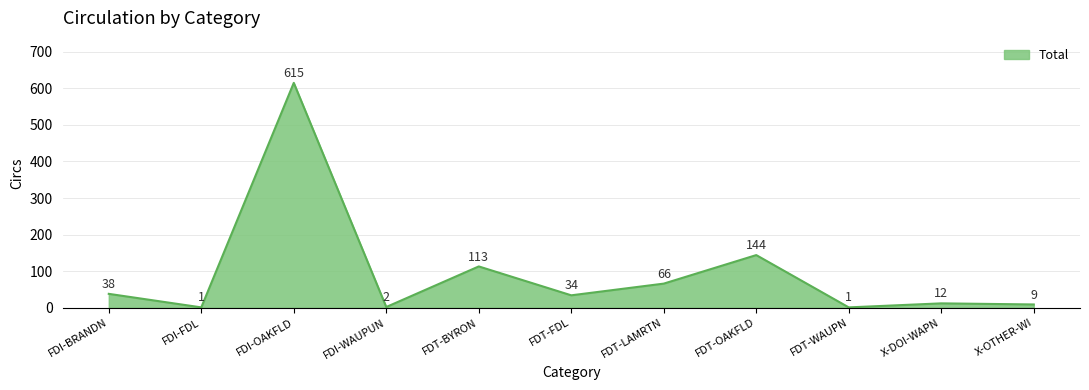

Reading left to right, list all the values displayed in this chart.

38	1	615	2	113	34	66	144	1	12	9